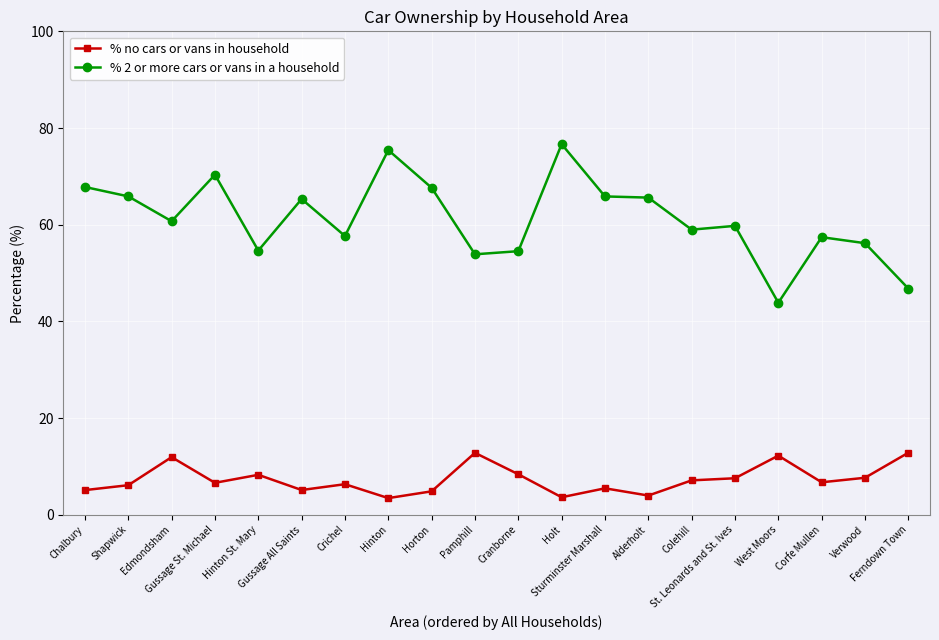

True or false: % no cars or vans in household and % 2 or more cars or vans in a household intersect in this chart.

False